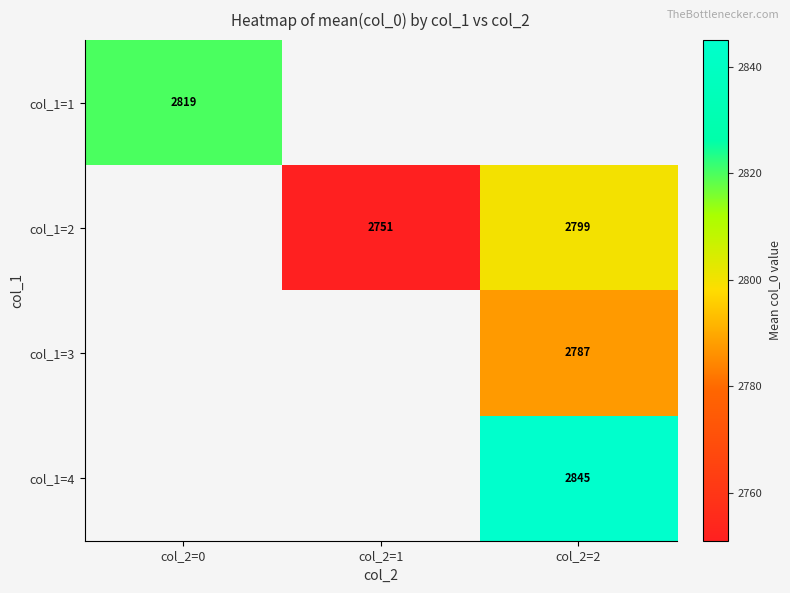

Is the value of col_1=4 at col_2=0 greater than the value of col_1=1 at col_2=0?

No